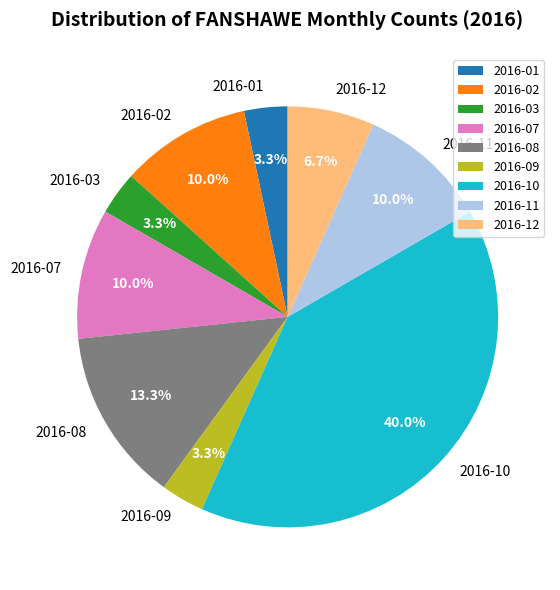

Which category has the biggest portion of the pie?

2016-10